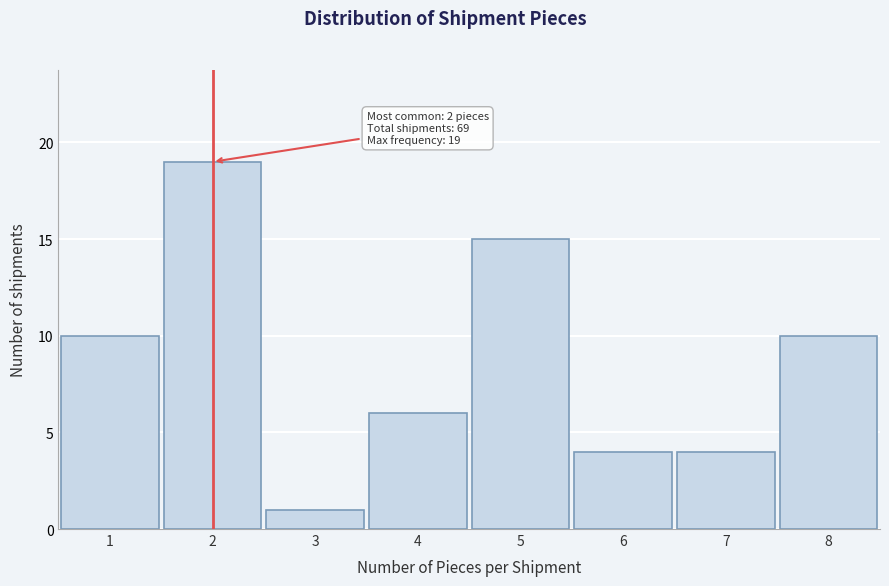

Reading right to left, what are all the values shown in this chart?

8=10	7=4	6=4	5=15	4=6	3=1	2=19	1=10